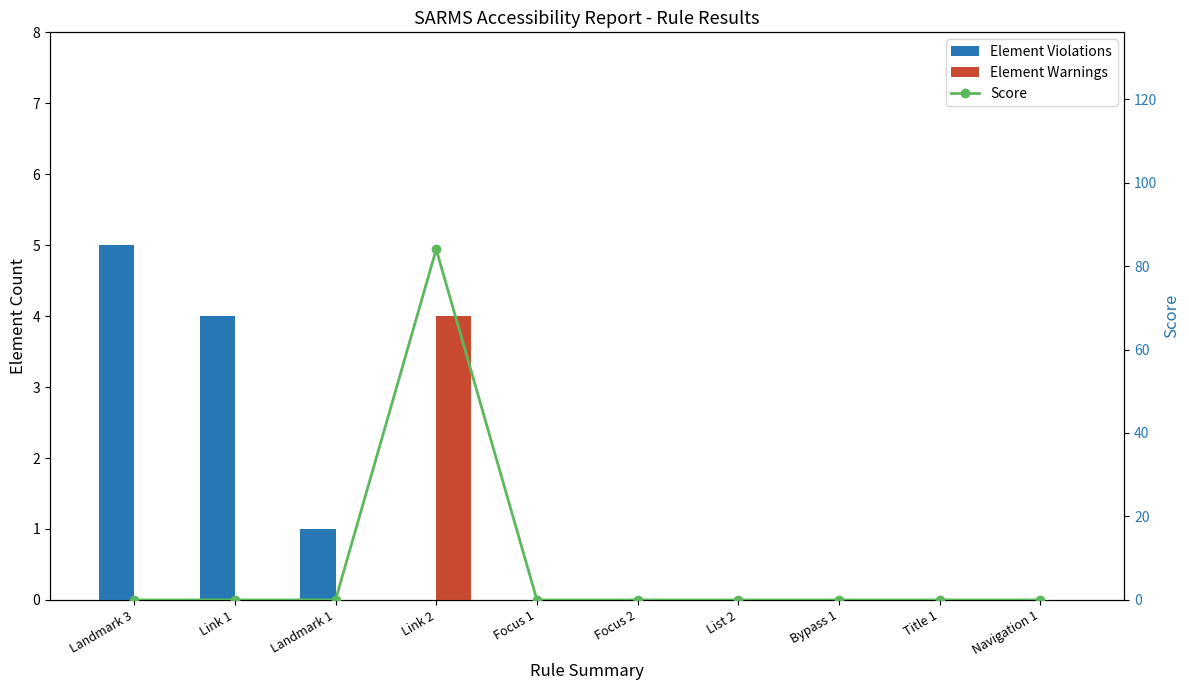

Reading left to right, extract all data points from this chart.

Element Violations: 5	4	1	0	0	0	0	0	0	0
Element Warnings: 0	0	0	4	0	0	0	0	0	0
Score: 0	0	0	84	0	0	0	0	0	0